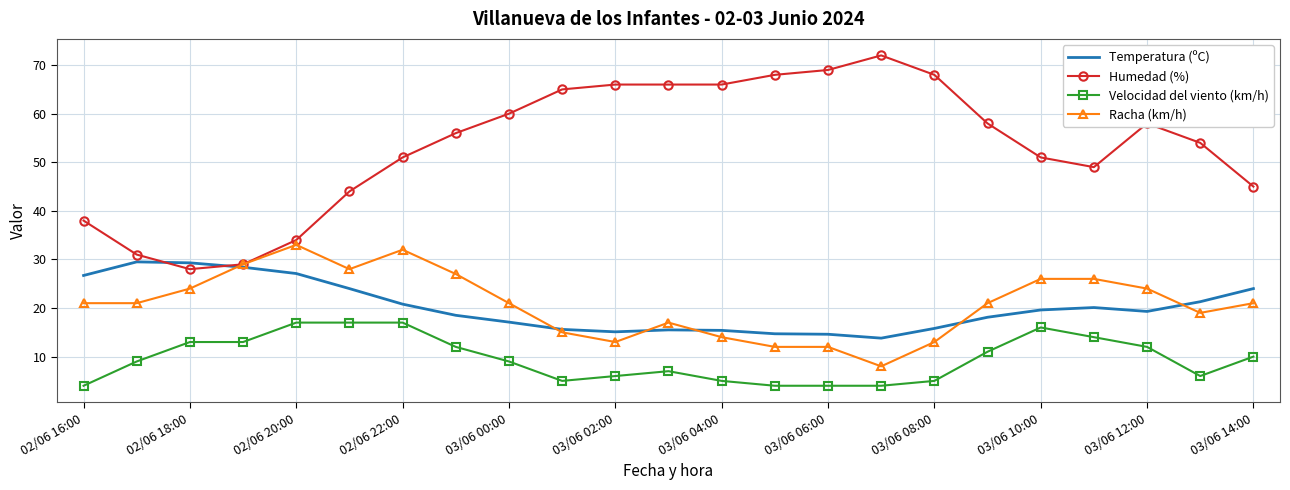

How many series are shown in this chart?

4